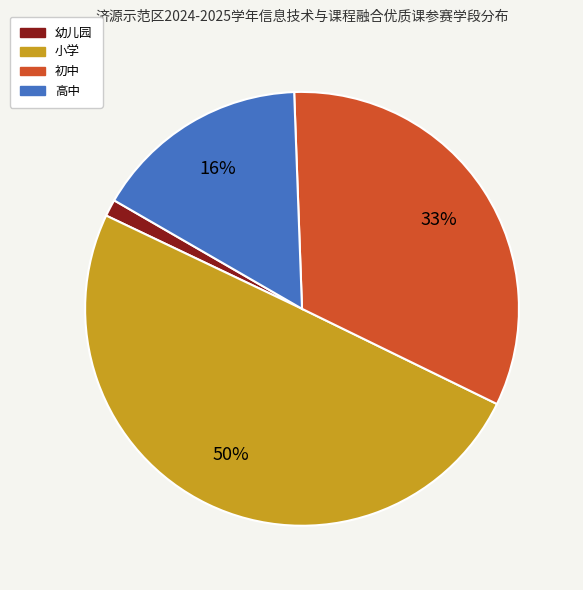

To the nearest percent, what portion does 高中 represent?

16%